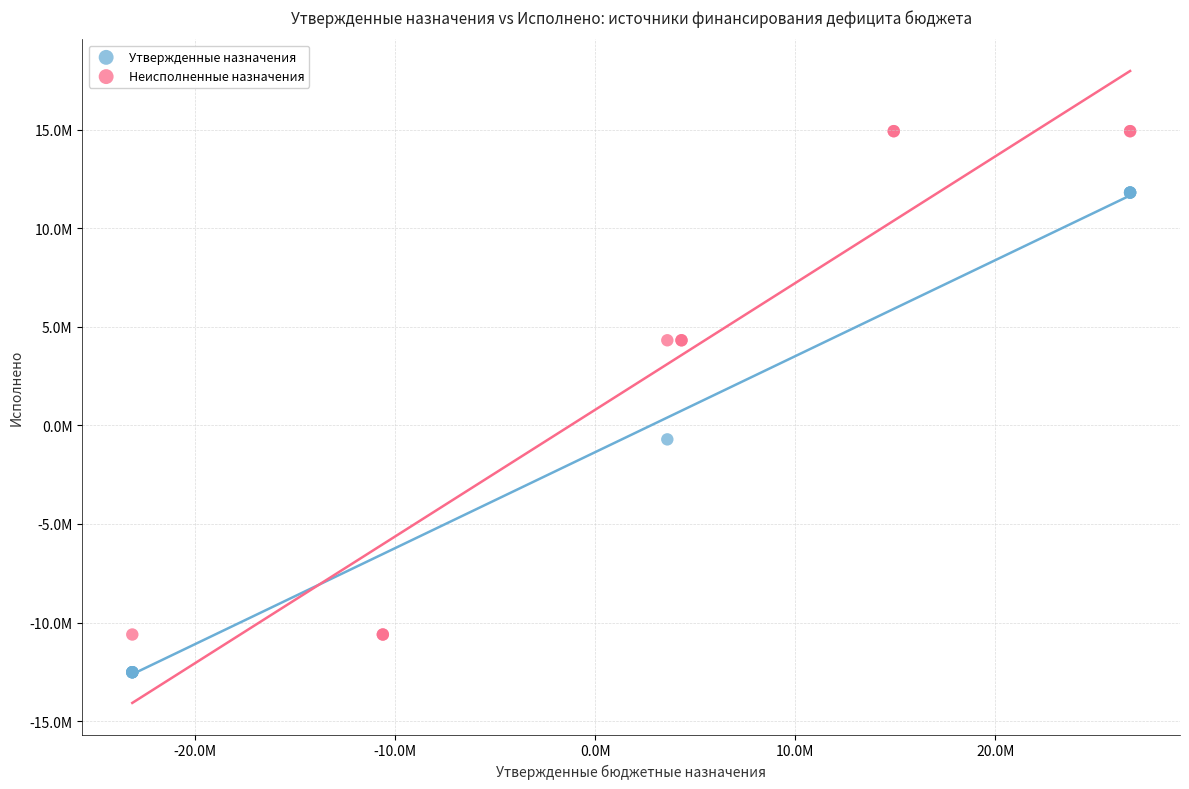

Which series contains the lowest Y value?

Утвержденные назначения